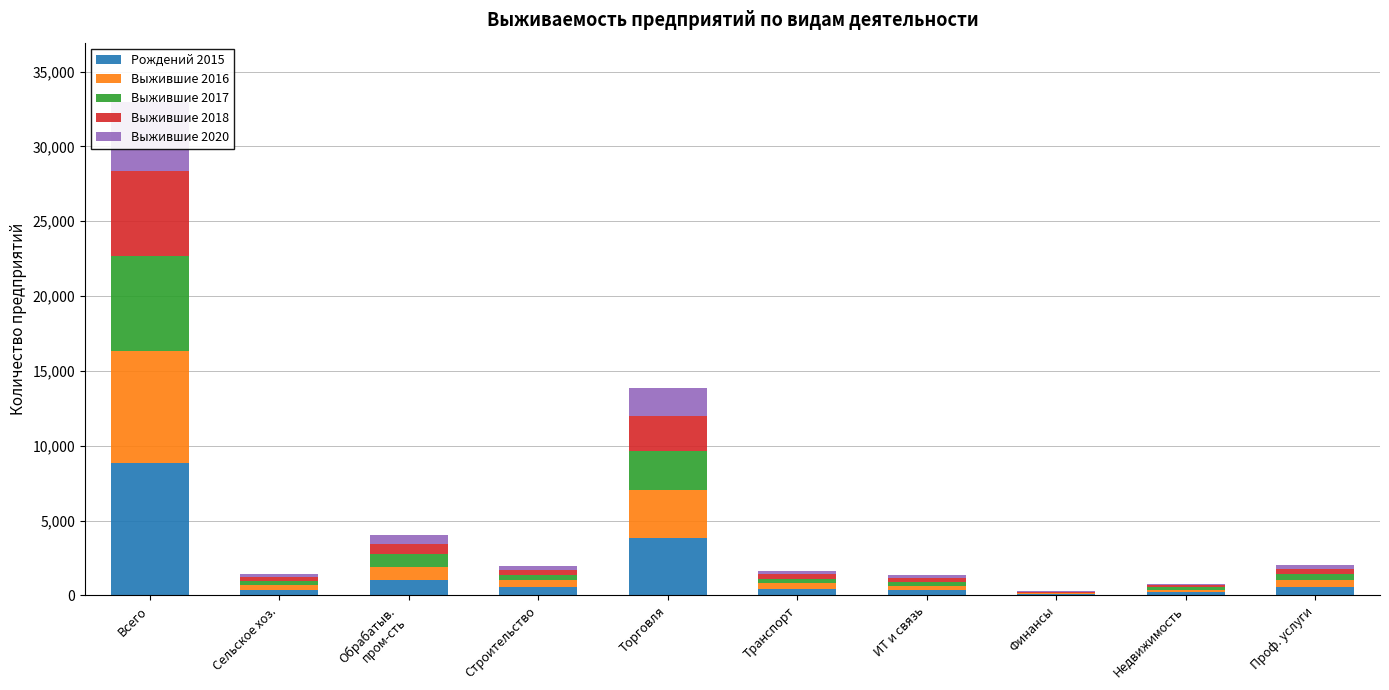

Is it true that Выжившие 2016 equals 466 at Проф. услуги?

True